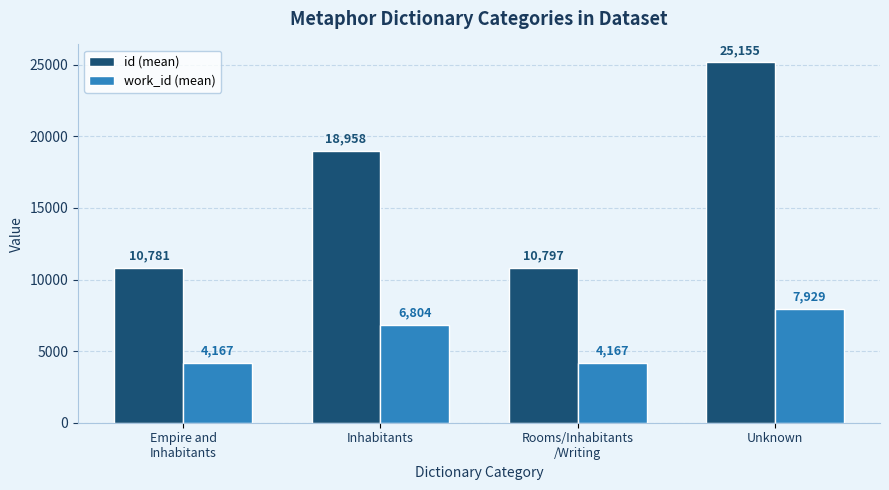

True or false: work_id (mean) has a value of 7929.0 at Unknown.

True